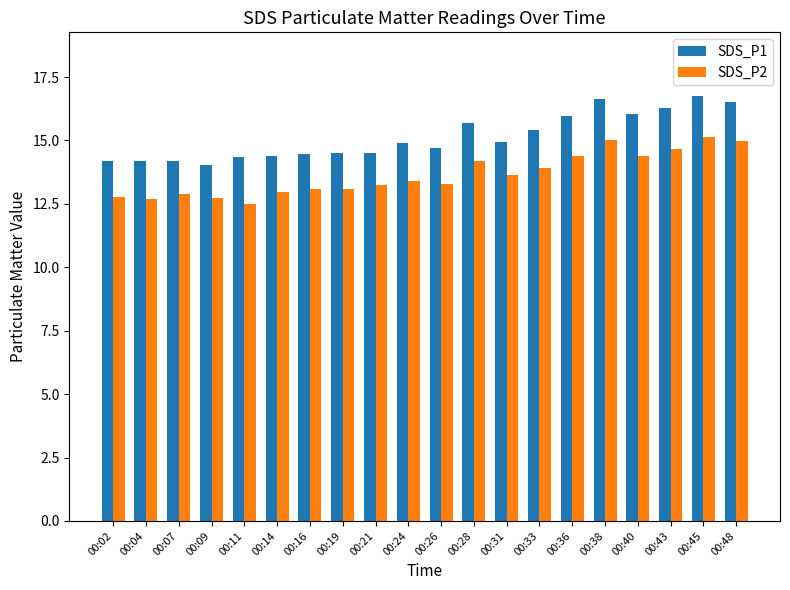

What is the spread (max minus min) of values at 00:26?

1.4